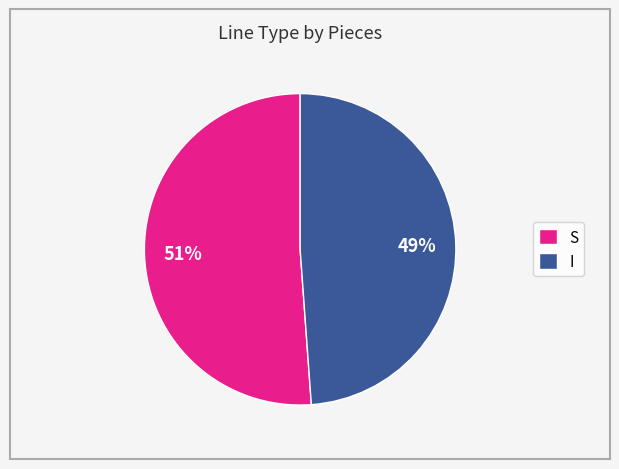

The S slice represents 45% of the pie. True or false?

False